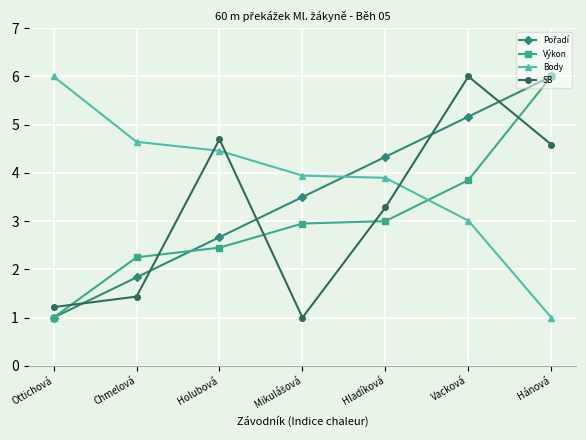

In SB, how many points are lower than both neighbors (excluding endpoints)?

1